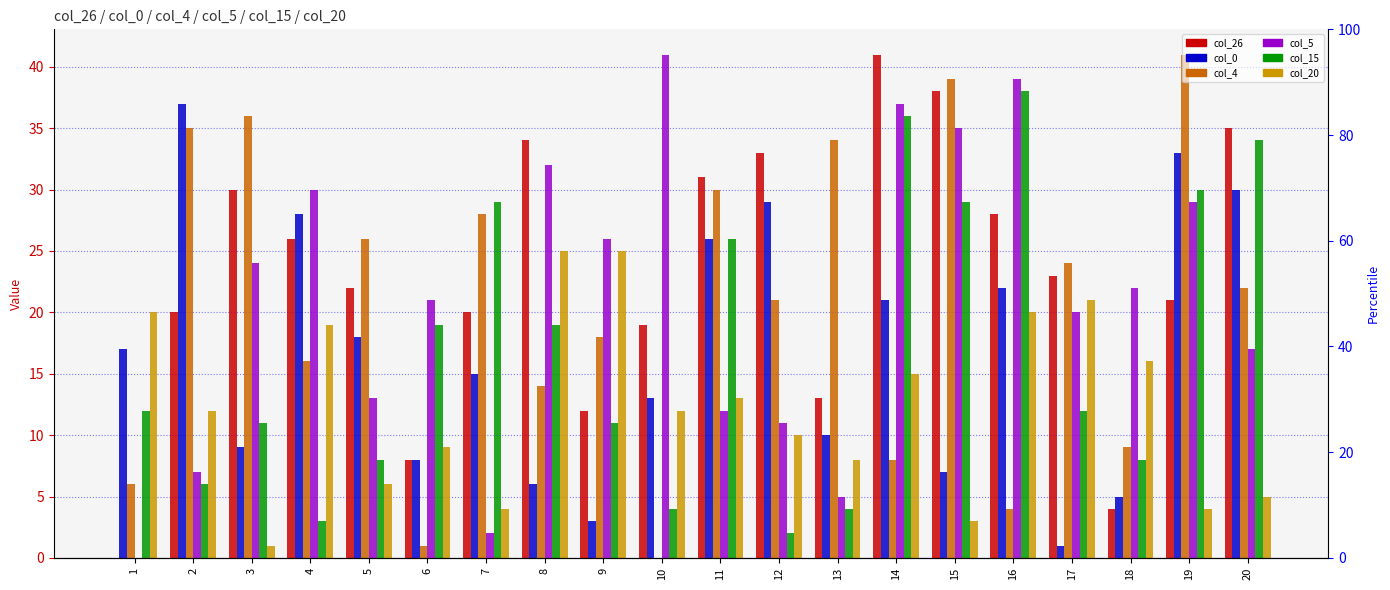

What is the difference between the maximum and second lowest values in the col_20 series?

22